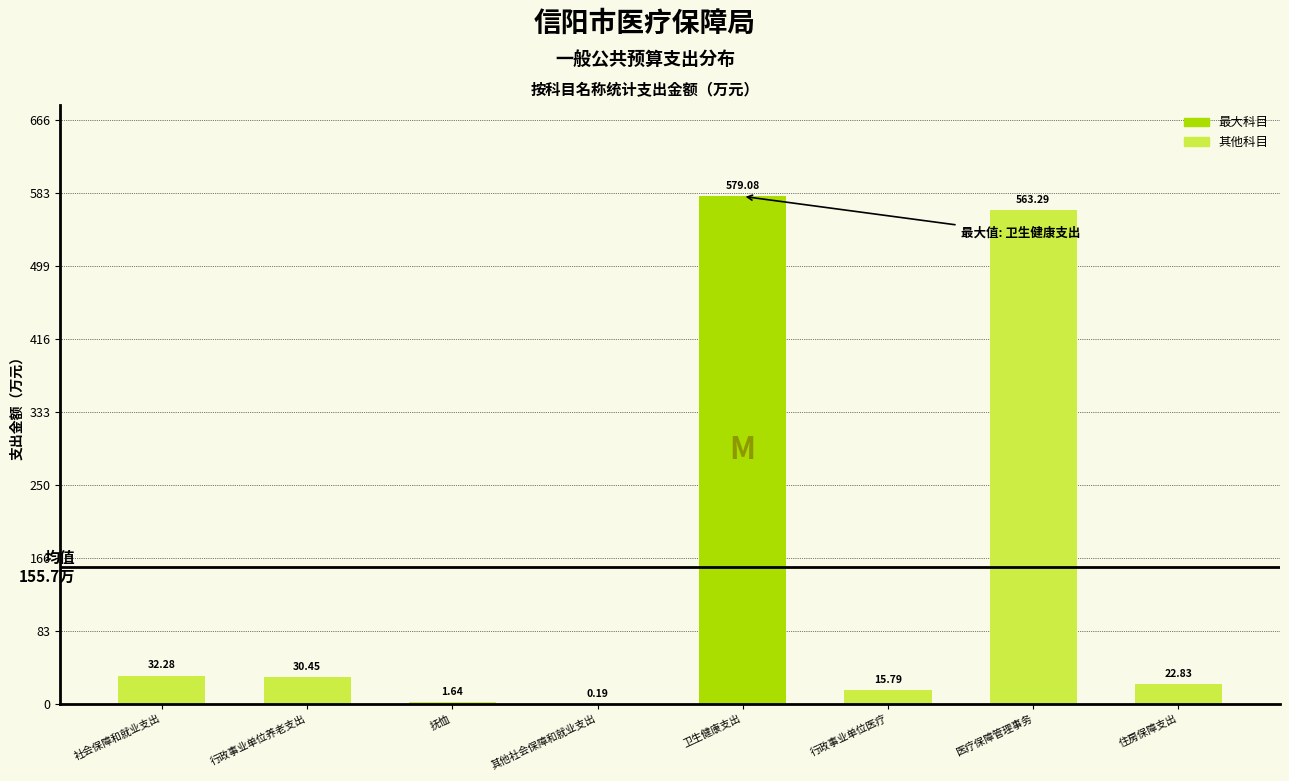

Which has a higher value, 住房保障支出 or 其他社会保障和就业支出?

住房保障支出